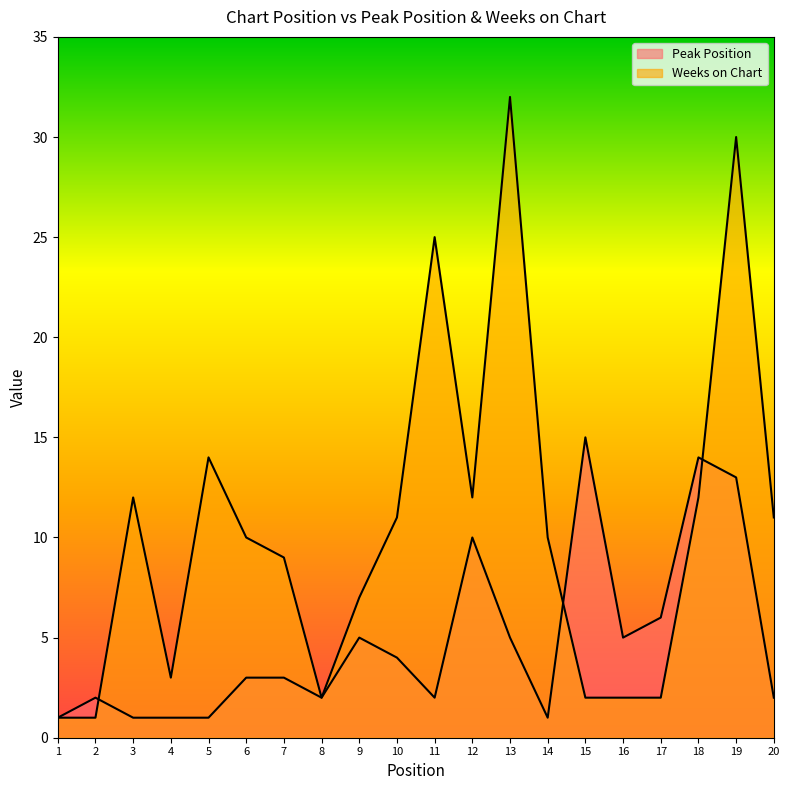

At which category is the sum across all series the highest?

19